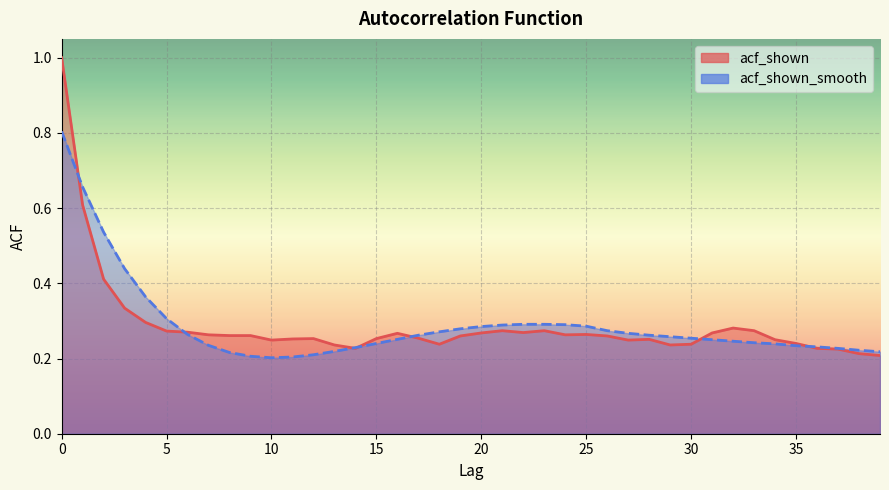

What is the value of the acf_shown point at the 12th from the left?

0.3